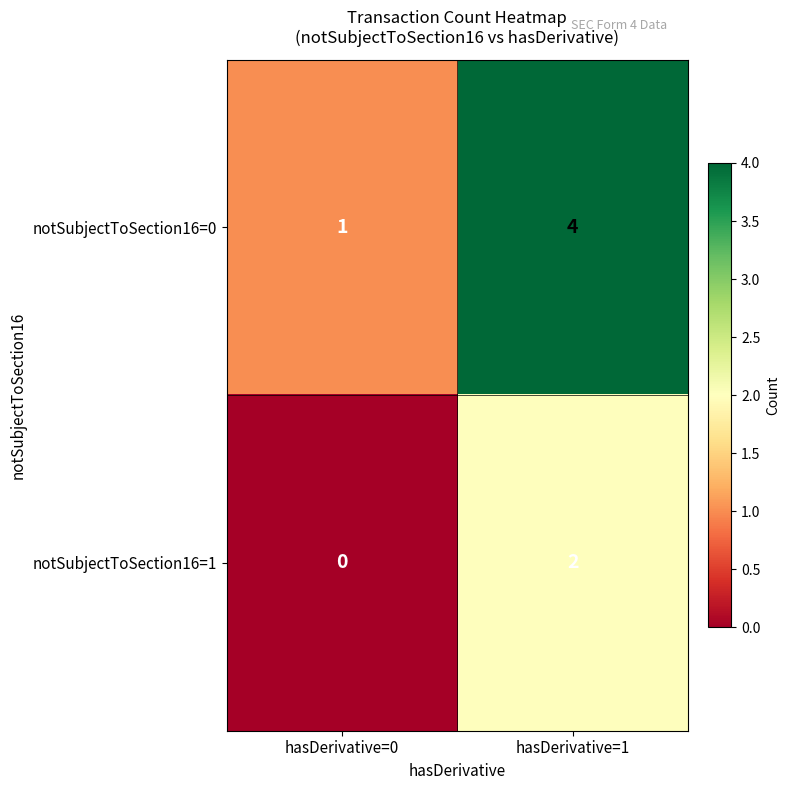

Between hasDerivative=0 and hasDerivative=1, which series saw the biggest shift?

notSubjectToSection16=0